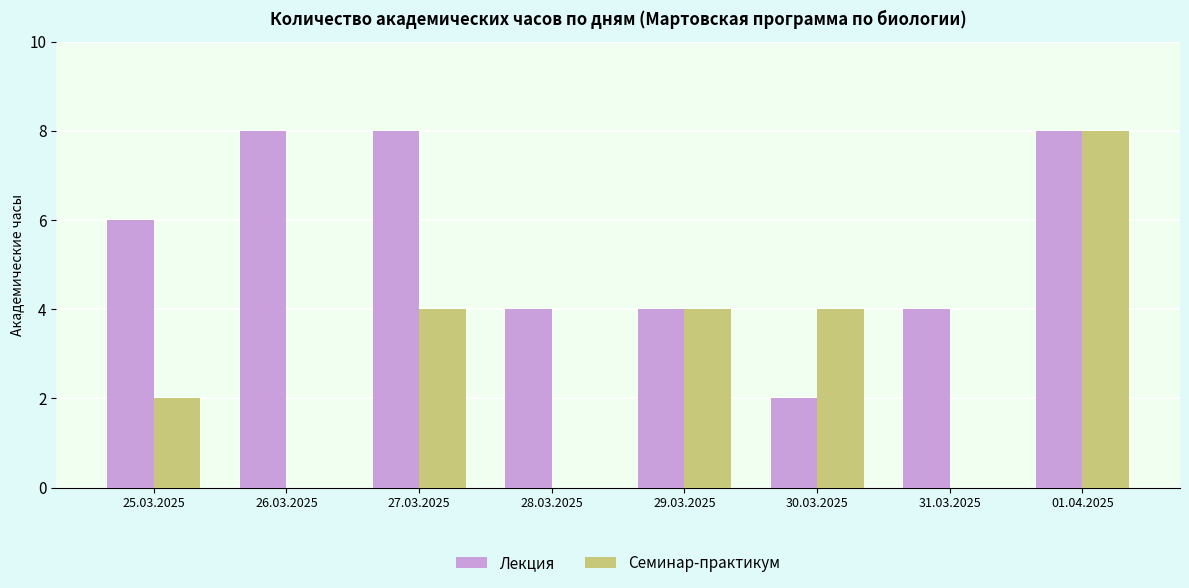

The value of Семинар-практикум at 01.04.2025 is 12. True or false?

False